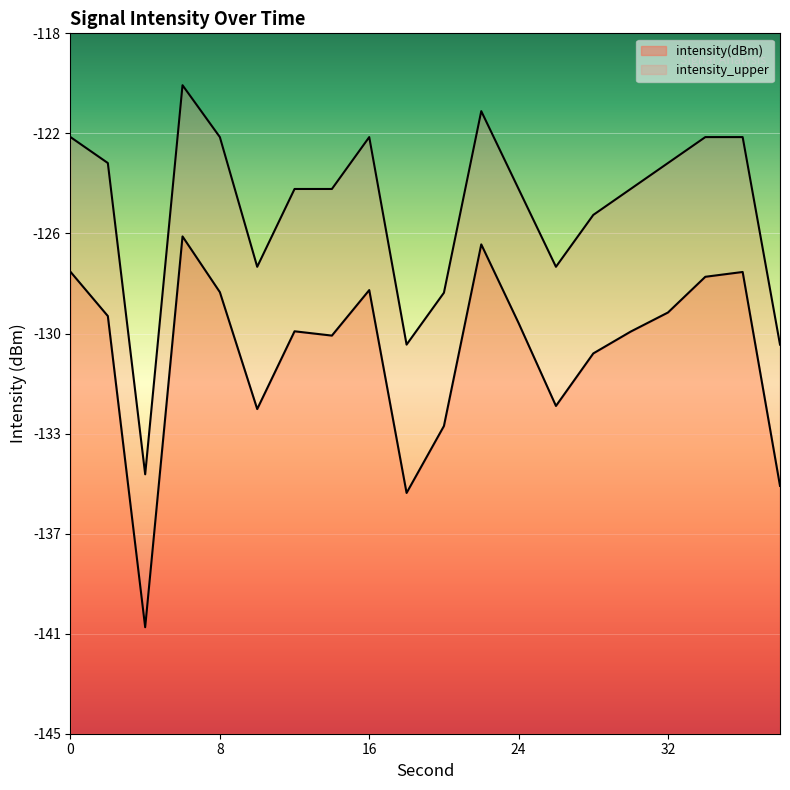

What is the difference between the second highest and minimum values in the intensity_upper series?

14.0